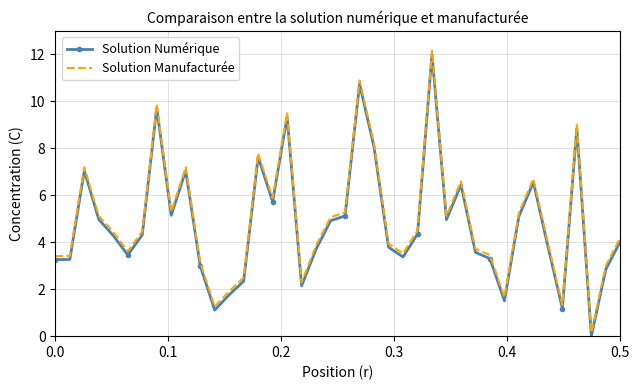

True or false: Solution Numérique and Solution Manufacturée intersect in this chart.

False